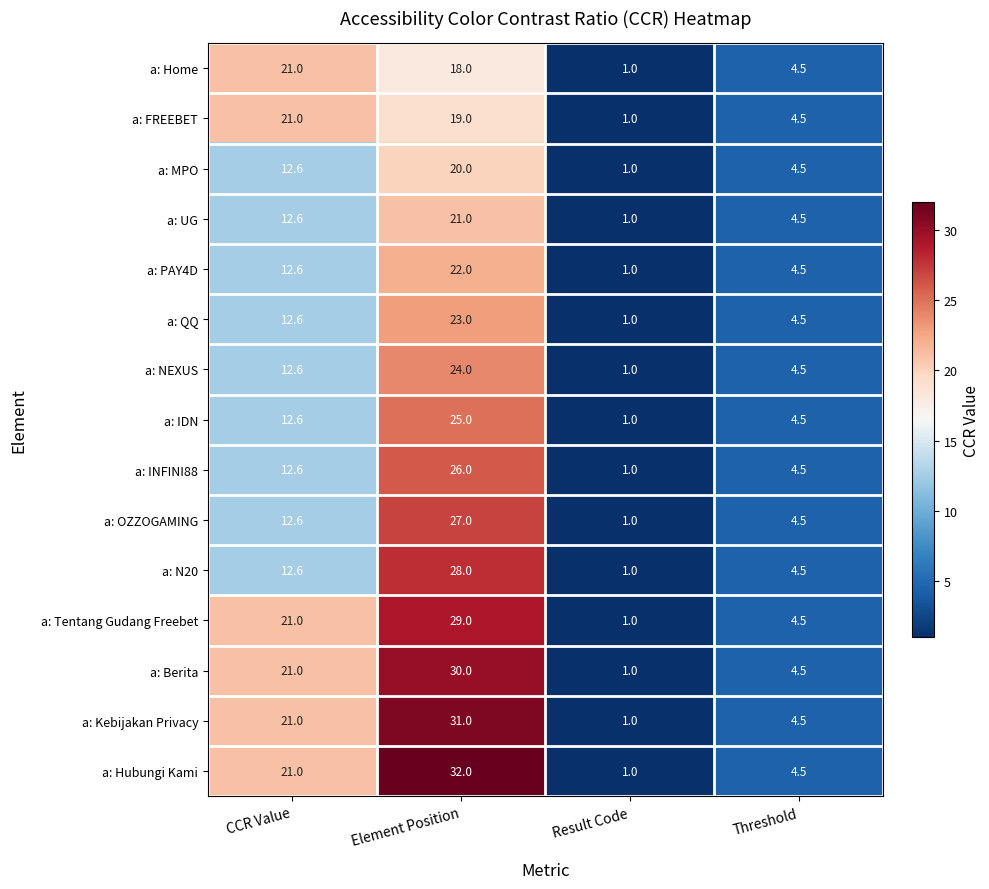

List the labels in order of a: NEXUS value, largest first.

Element Position, CCR Value, Threshold, Result Code